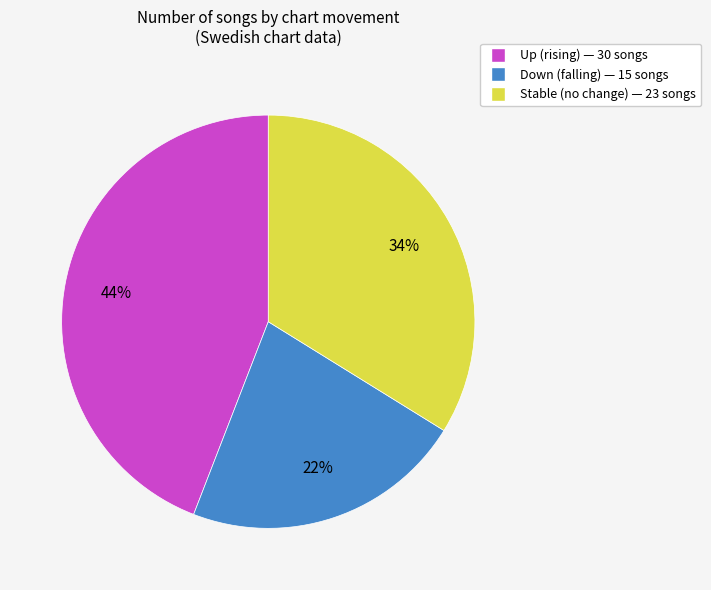

Is there any slice that represents more than half of the pie?

No